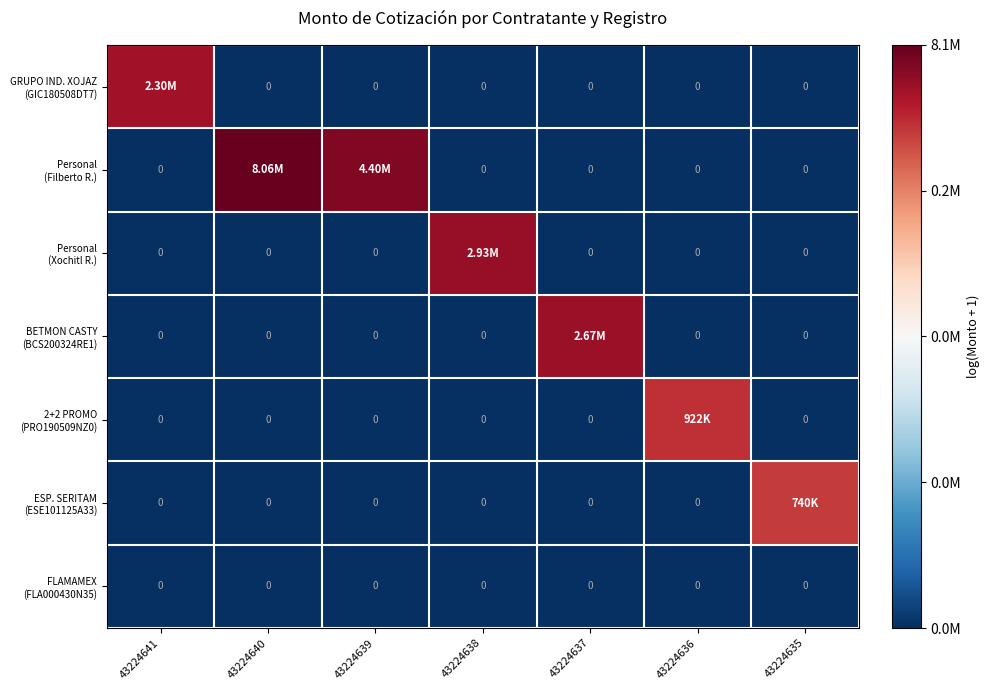

What is the sum of all BETMON CASTY (BCS200324RE1) values?

14.8